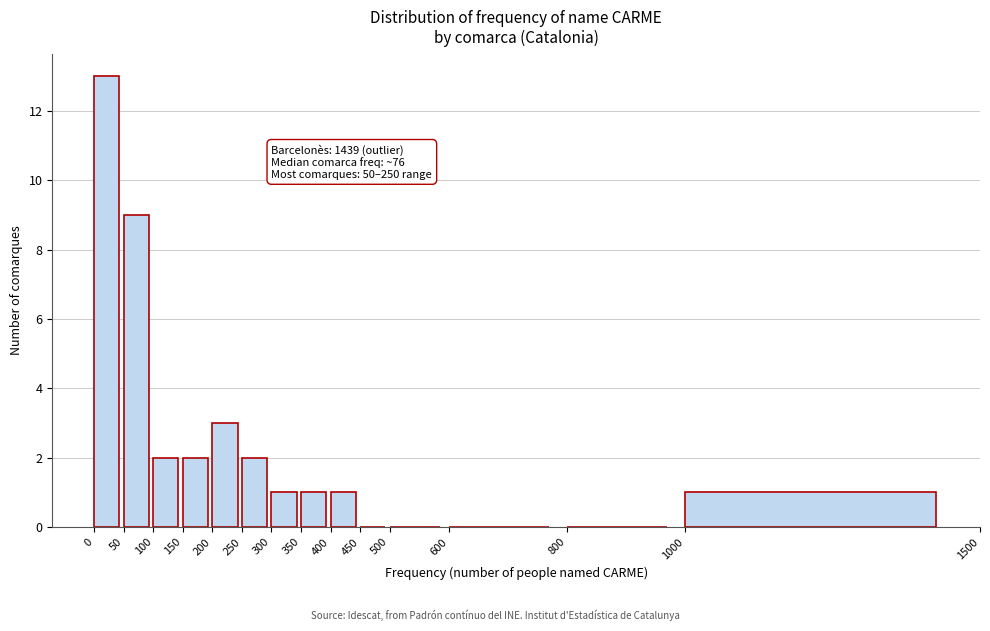

Over which range of the x-axis is the bar tallest?

0 to 50